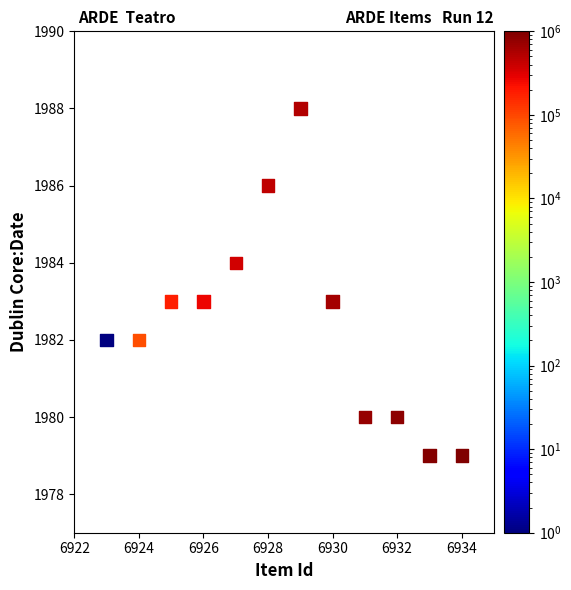

What is the average X value?

6928